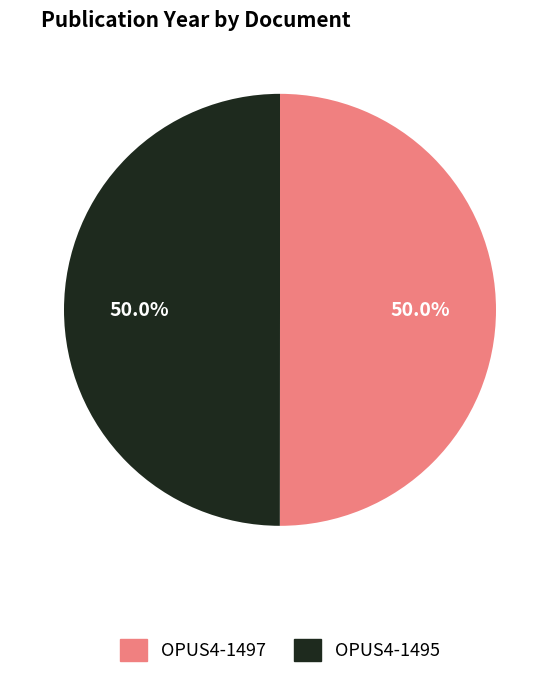

What percentage is NOT represented by OPUS4-1495?

50.0%